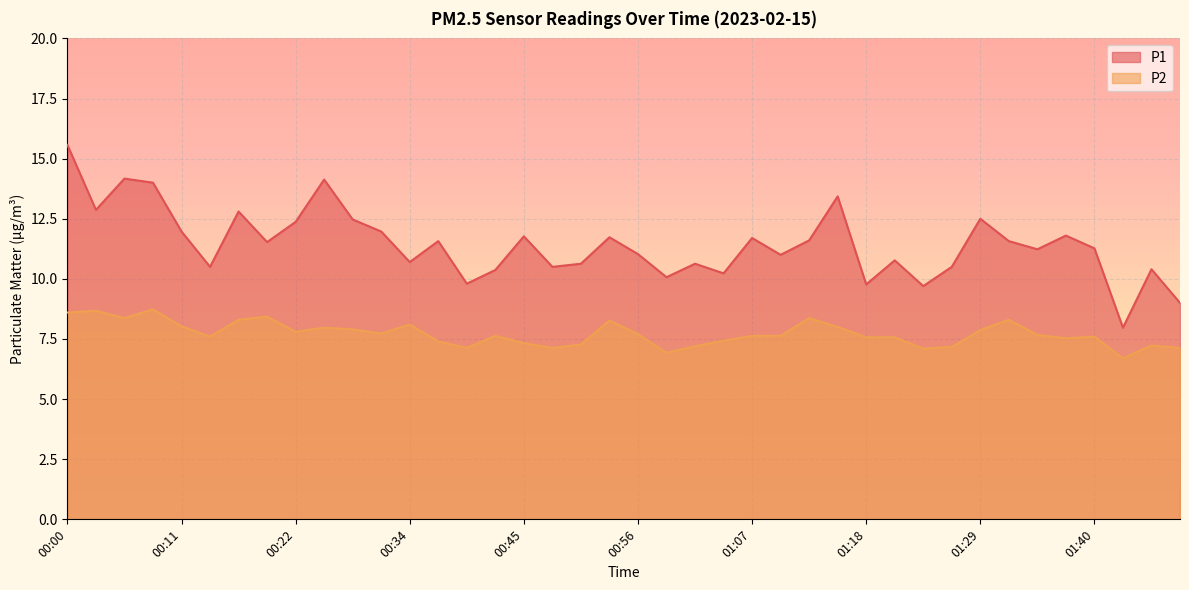

At which category does P1 reach its first local peak?

00:06